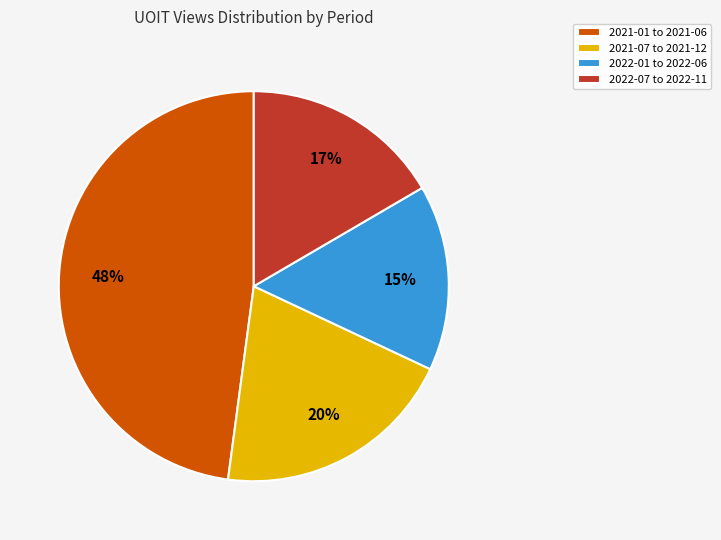

To the nearest percent, what is the difference between the 2022-07 to 2022-11 and 2021-01 to 2021-06 slice percentages?

31%